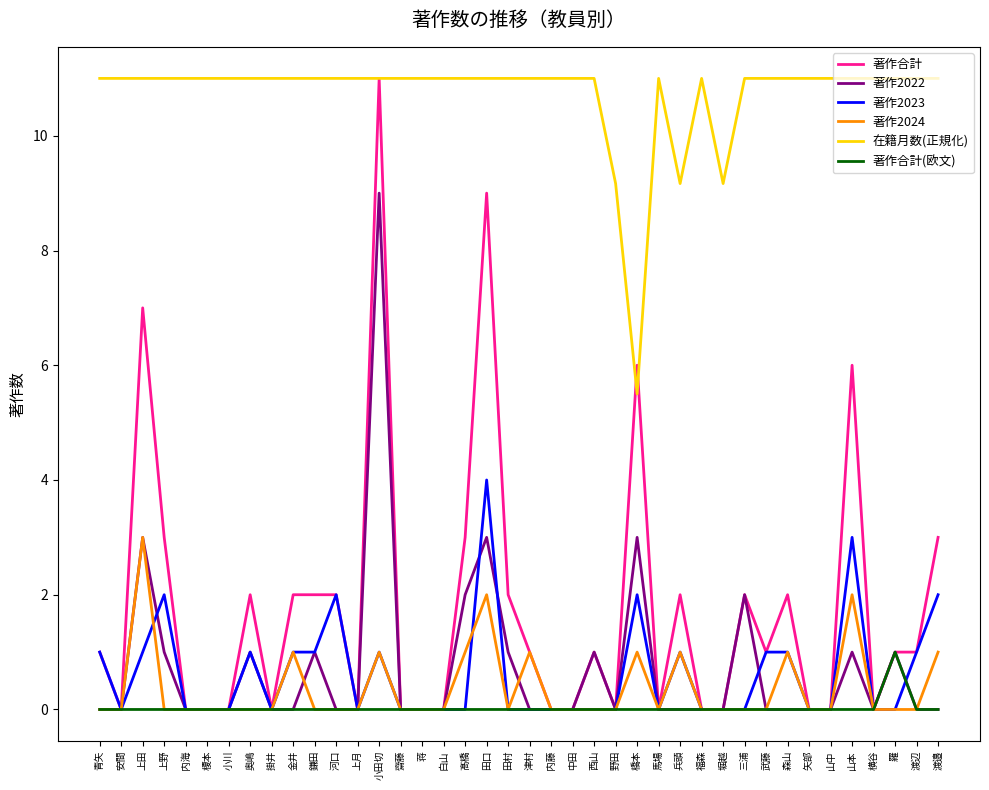

The value of 著作2024 at 羅 is 1.6. True or false?

False